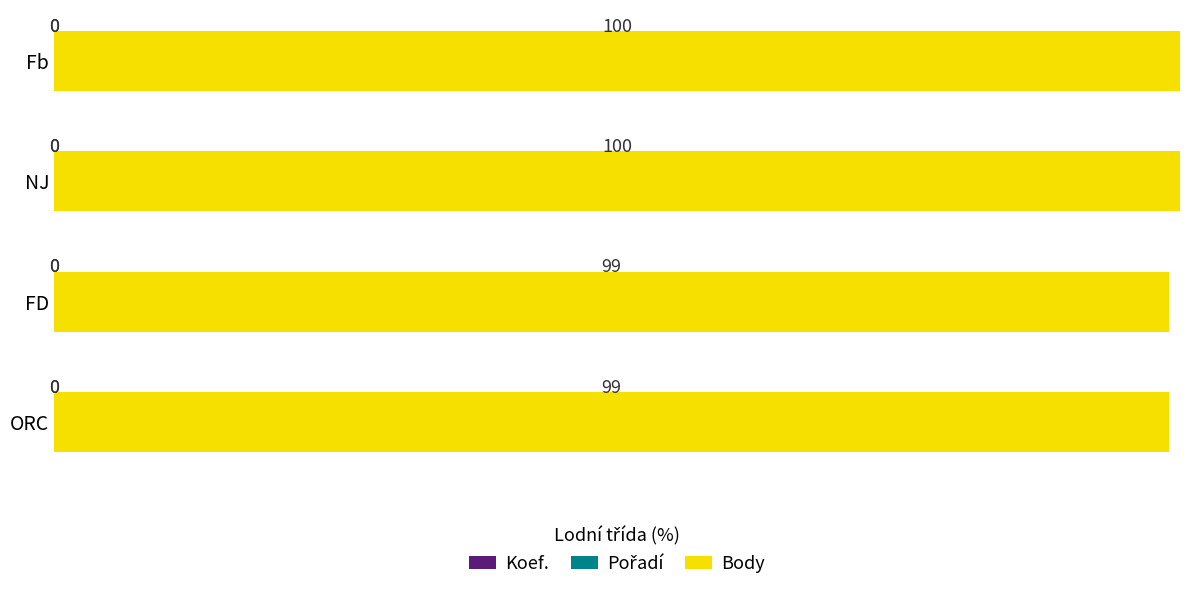

Are the bars horizontal?

Yes